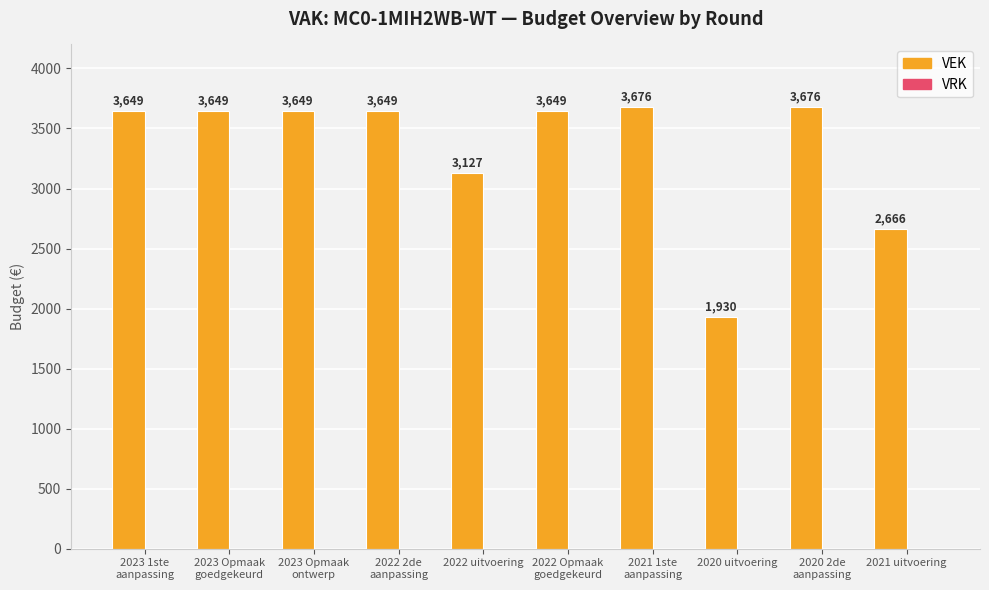

Read the value at 2020 uitvoering, to the nearest 50.

1950